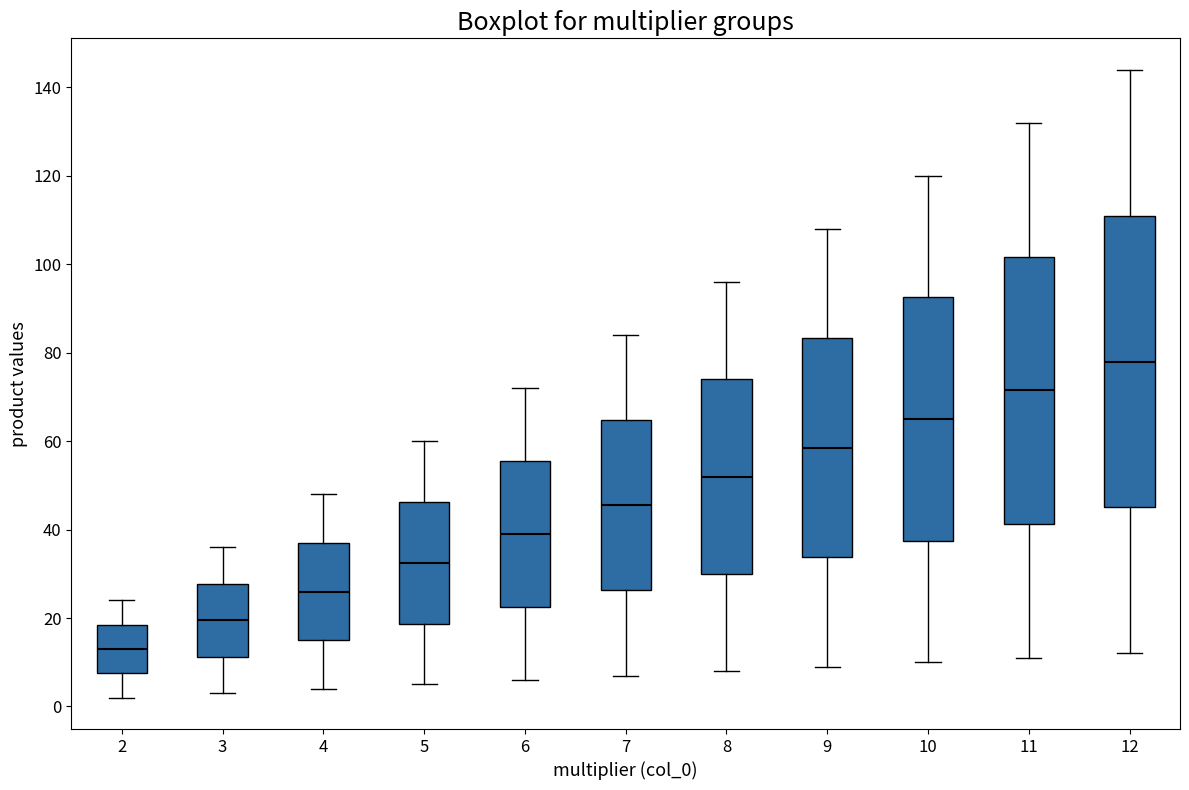

Reading left to right, read every box against the y-axis: the position of its median line, the range the box covers, and the ends of its whiskers. The values are not printed on the chart, so give them approximately, as read against the axis.

2: median 14, box 8 to 18, whiskers 2 to 24
3: median 20, box 12 to 28, whiskers 4 to 36
4: median 26, box 16 to 38, whiskers 4 to 48
5: median 32, box 18 to 46, whiskers 6 to 60
6: median 40, box 22 to 56, whiskers 6 to 72
7: median 46, box 26 to 64, whiskers 8 to 84
8: median 52, box 30 to 74, whiskers 8 to 96
9: median 58, box 34 to 84, whiskers 10 to 108
10: median 66, box 38 to 92, whiskers 10 to 120
11: median 72, box 42 to 102, whiskers 12 to 132
12: median 78, box 46 to 112, whiskers 12 to 144